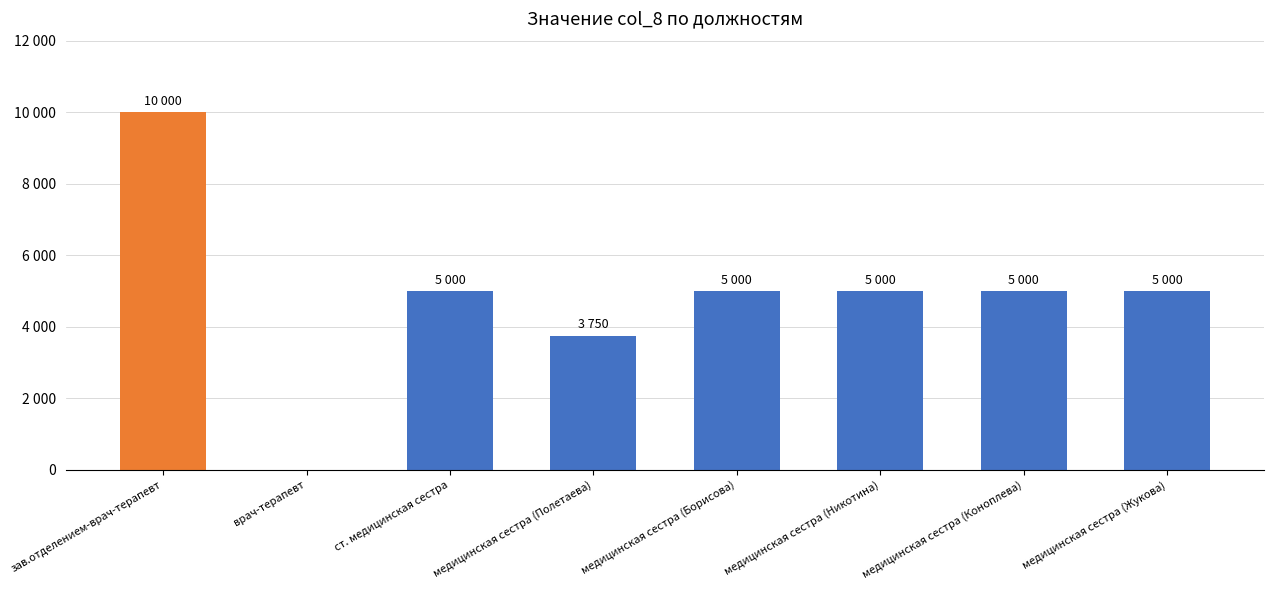

Is it true that the value at медицинская сестра (Жукова) is 3334?

False